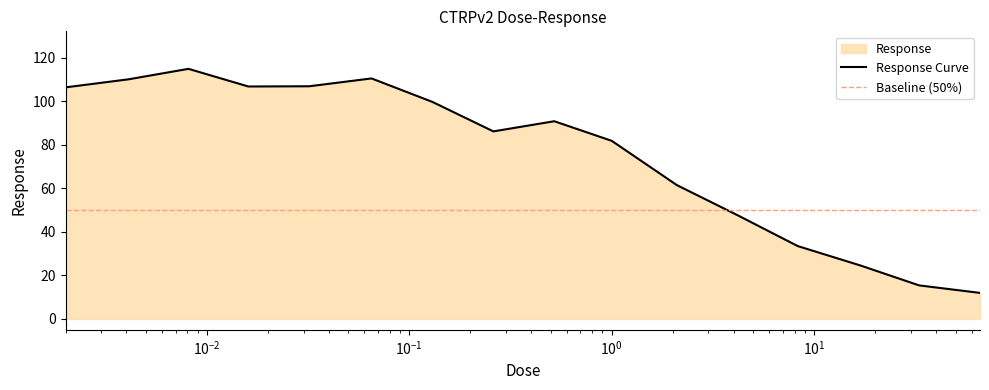

What is the sum of all values?

1207.4